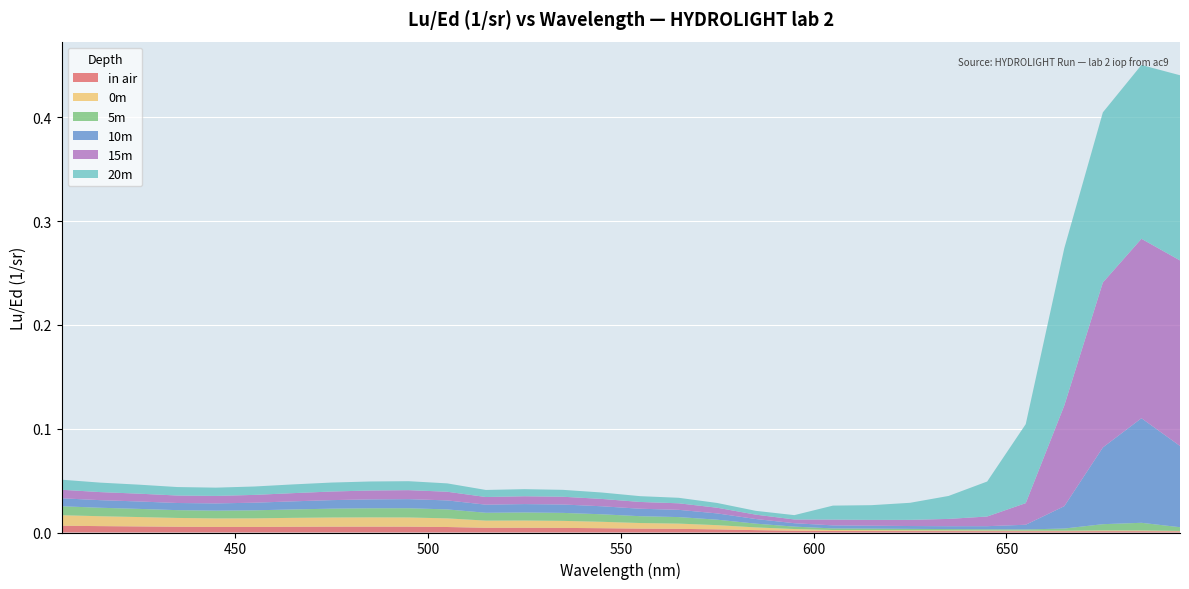

Reading left to right, what are all the values shown in this chart?

in air: 0.0	0.0	0.0	0.0	0.0	0.0	0.0	0.0	0.0	0.0	0.0	0.0	0.0	0.0	0.0	0.0	0.0	0.0	0.0	0.0	0.0	0.0	0.0	0.0	0.0	0.0	0.0	0.0	0.0	0.0
0m: 0.0	0.0	0.0	0.0	0.0	0.0	0.0	0.0	0.0	0.0	0.0	0.0	0.0	0.0	0.0	0.0	0.0	0.0	0.0	0.0	0.0	0.0	0.0	0.0	0.0	0.0	0.0	0.0	0.0	0.0
5m: 0.0	0.0	0.0	0.0	0.0	0.0	0.0	0.0	0.0	0.0	0.0	0.0	0.0	0.0	0.0	0.0	0.0	0.0	0.0	0.0	0.0	0.0	0.0	0.0	0.0	0.0	0.0	0.0	0.0	0.0
10m: 0.0	0.0	0.0	0.0	0.0	0.0	0.0	0.0	0.0	0.0	0.0	0.0	0.0	0.0	0.0	0.0	0.0	0.0	0.0	0.0	0.0	0.0	0.0	0.0	0.0	0.0	0.0	0.1	0.1	0.1
15m: 0.0	0.0	0.0	0.0	0.0	0.0	0.0	0.0	0.0	0.0	0.0	0.0	0.0	0.0	0.0	0.0	0.0	0.0	0.0	0.0	0.0	0.0	0.0	0.0	0.0	0.0	0.1	0.2	0.2	0.2
20m: 0.0	0.0	0.0	0.0	0.0	0.0	0.0	0.0	0.0	0.0	0.0	0.0	0.0	0.0	0.0	0.0	0.0	0.0	0.0	0.0	0.0	0.0	0.0	0.0	0.0	0.1	0.2	0.2	0.2	0.2